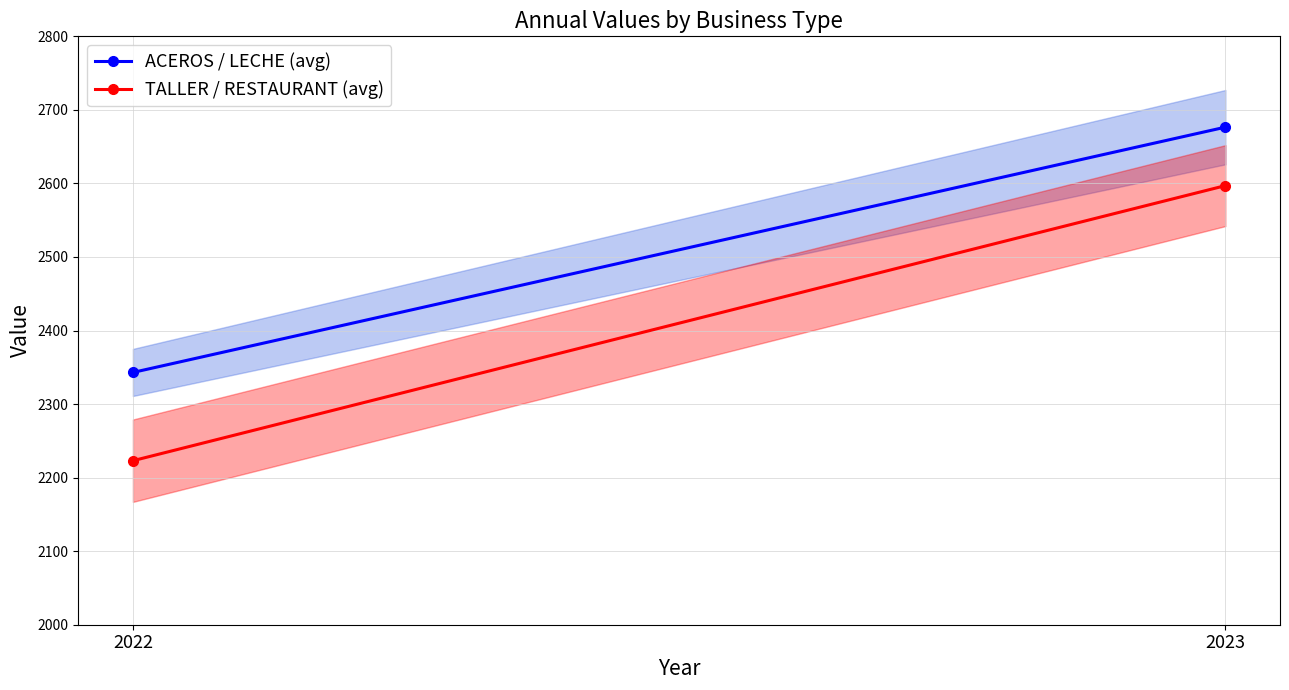

What is the difference between the highest and lowest values at 2022?

120.0